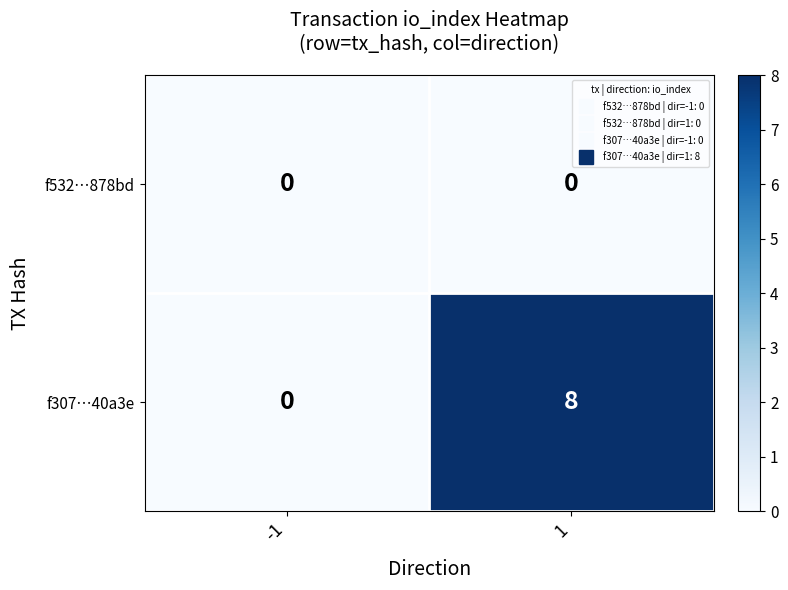

Rank the series by their maximum value, from highest to lowest.

f307…40a3e, f532…878bd